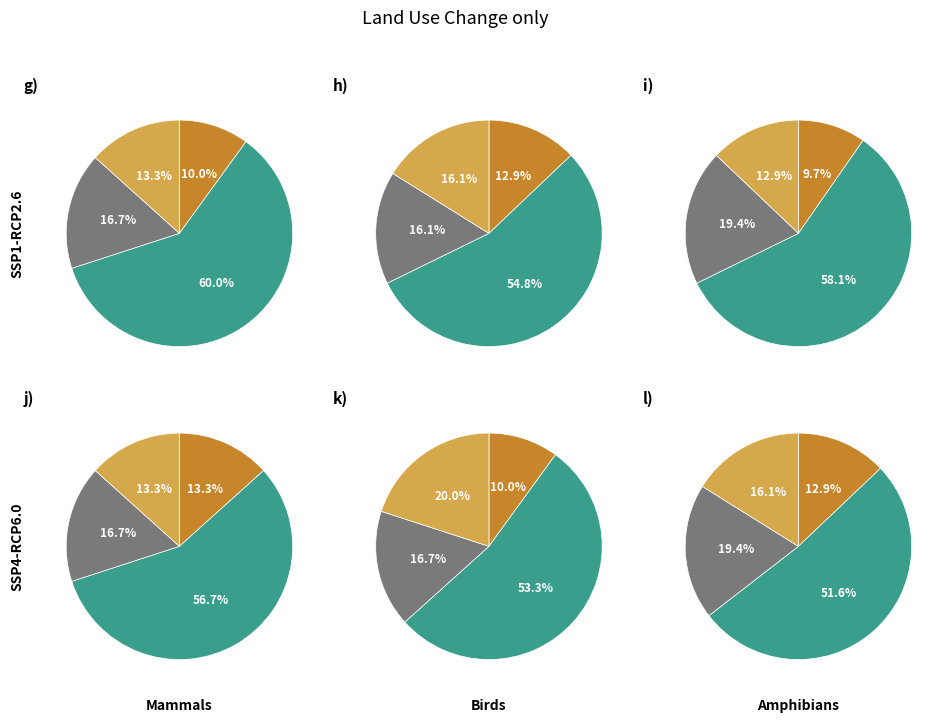

How many segments does this pie chart have?

4